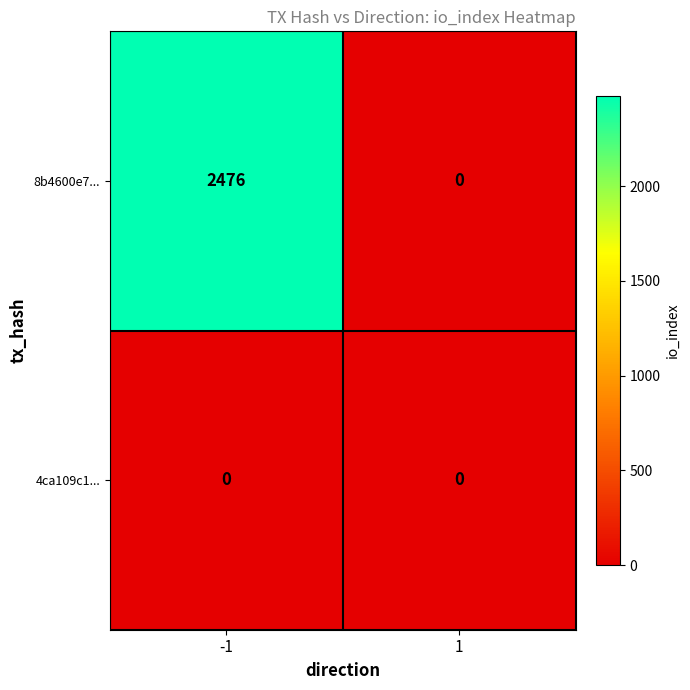

Reading left to right, extract all data points from this chart.

8b4600e7...: 2476	0
4ca109c1...: 0	0